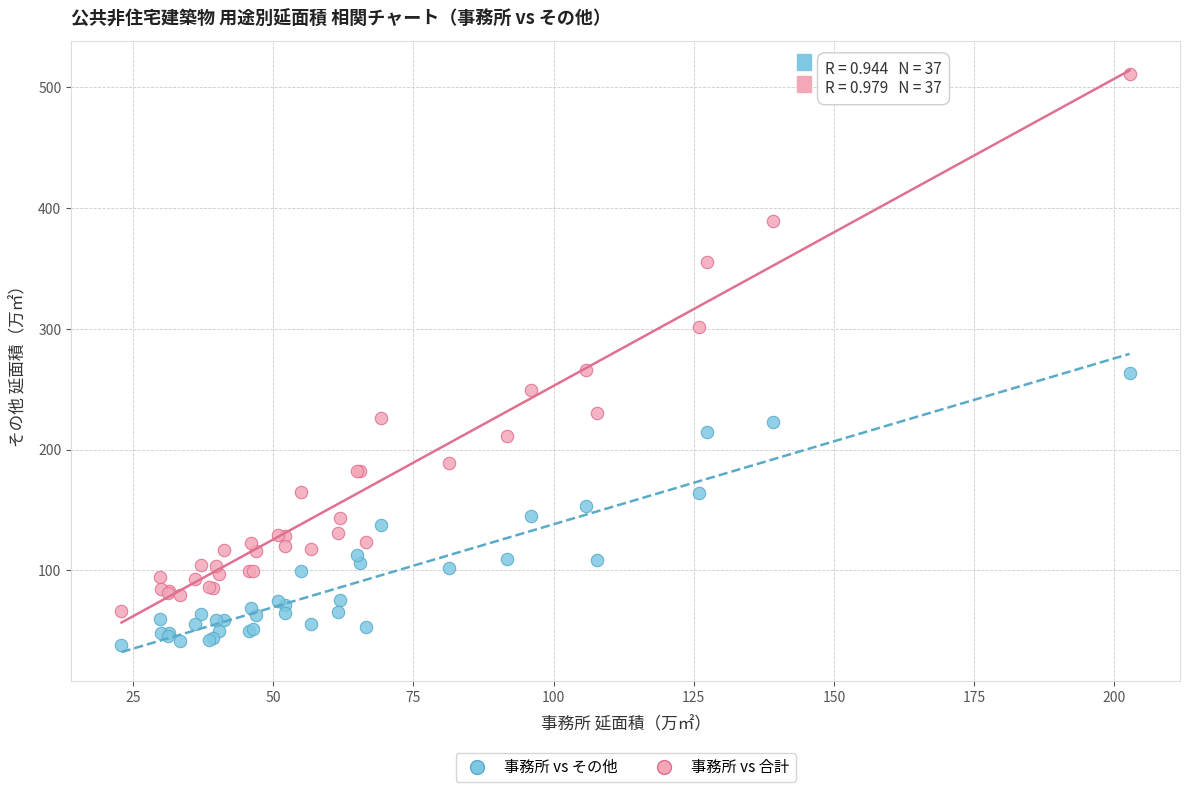

Which series contains the lowest Y value?

事務所 vs その他